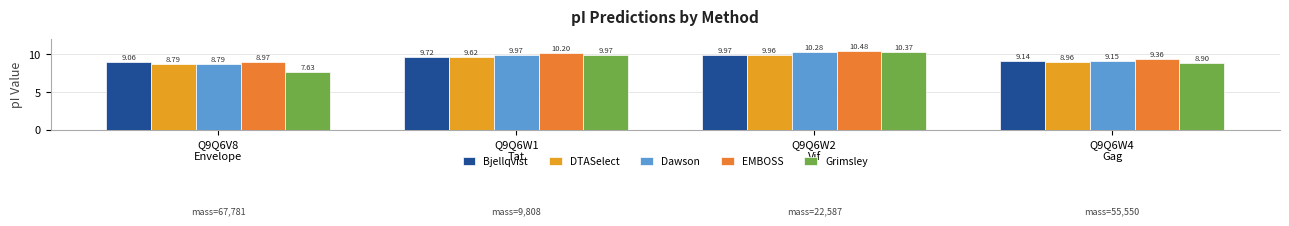

Between Q9Q6W1
Tat and Q9Q6W4
Gag, which series saw the biggest shift?

Grimsley